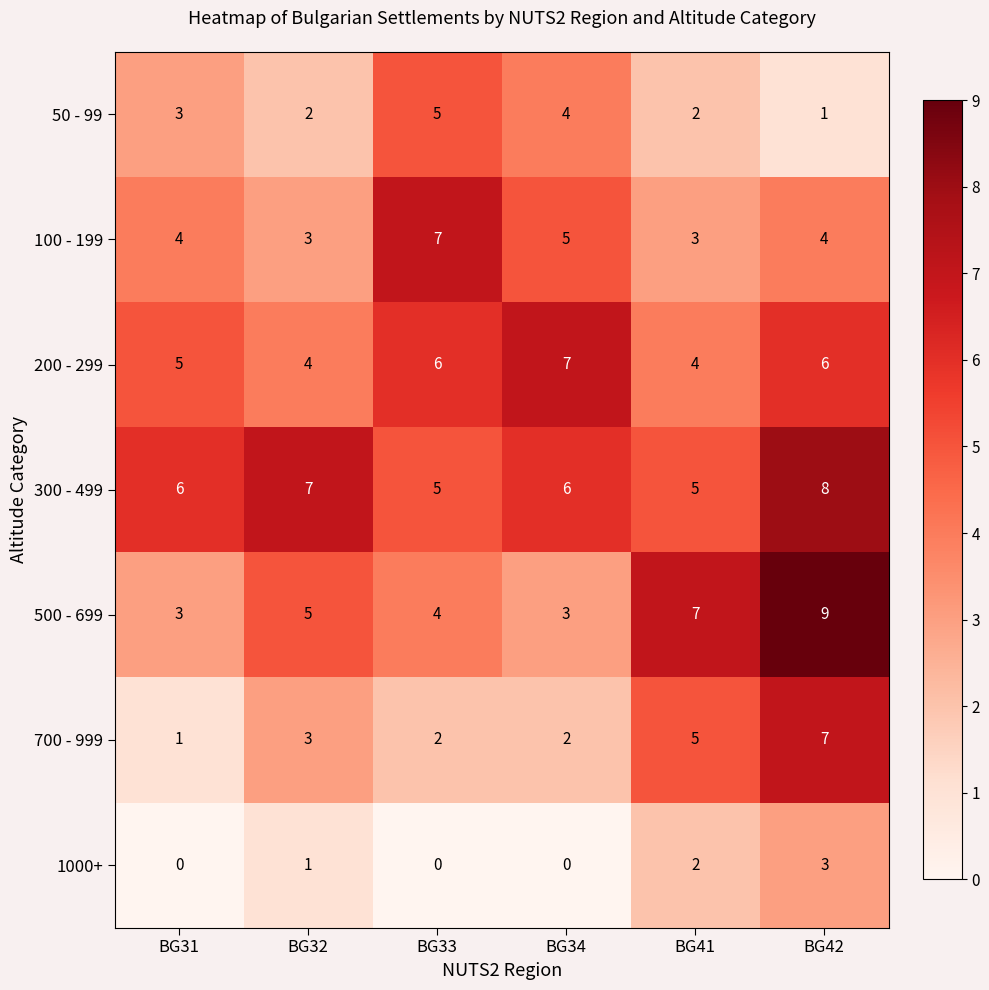

How many series are shown in this chart?

7